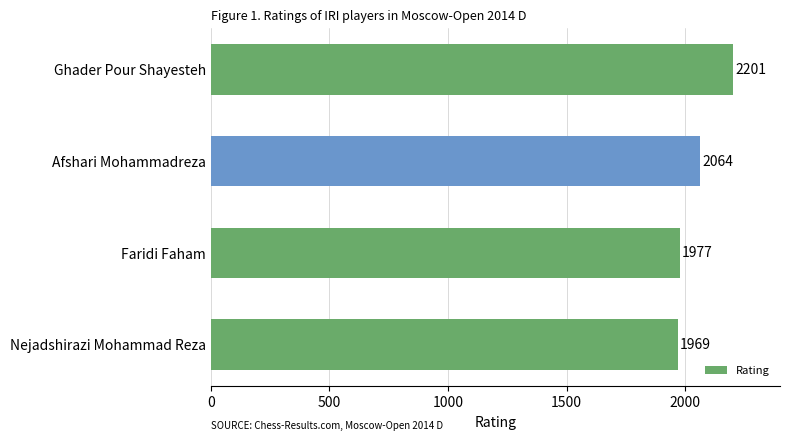

Approximately how many times larger is the value at Ghader Pour Shayesteh compared to Faridi Faham?

1.1